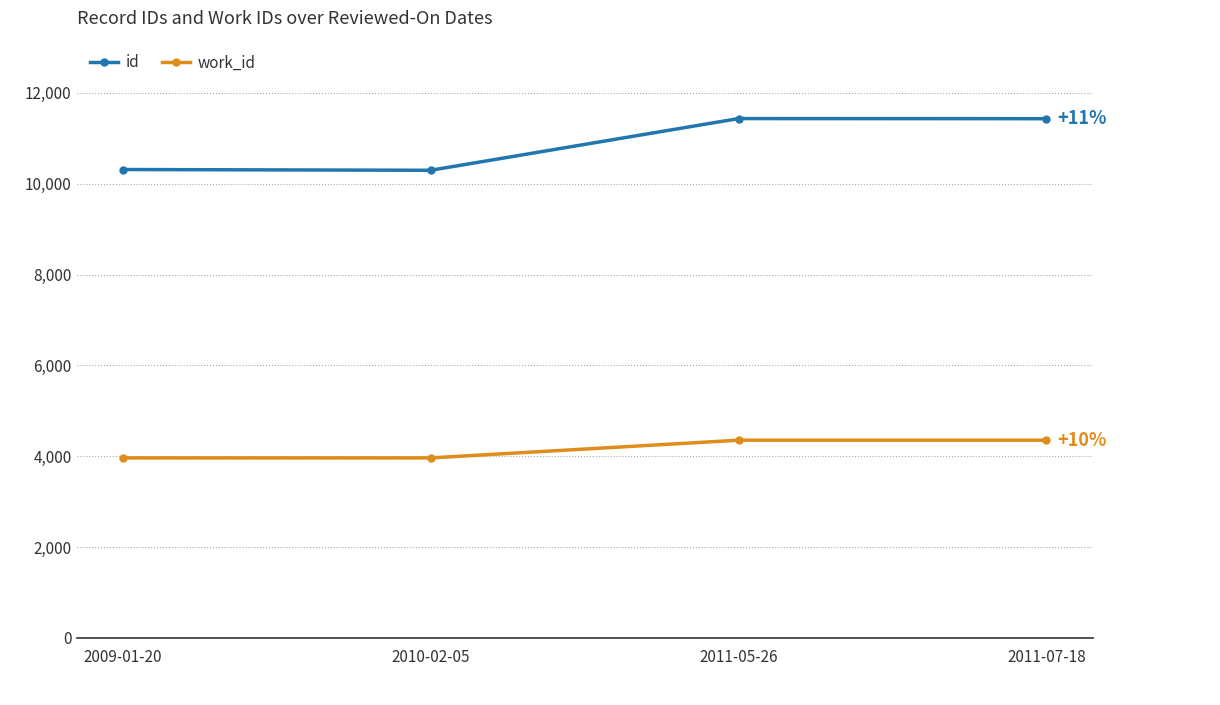

Is it true that work_id equals 4353.0 at 2011-07-18?

True